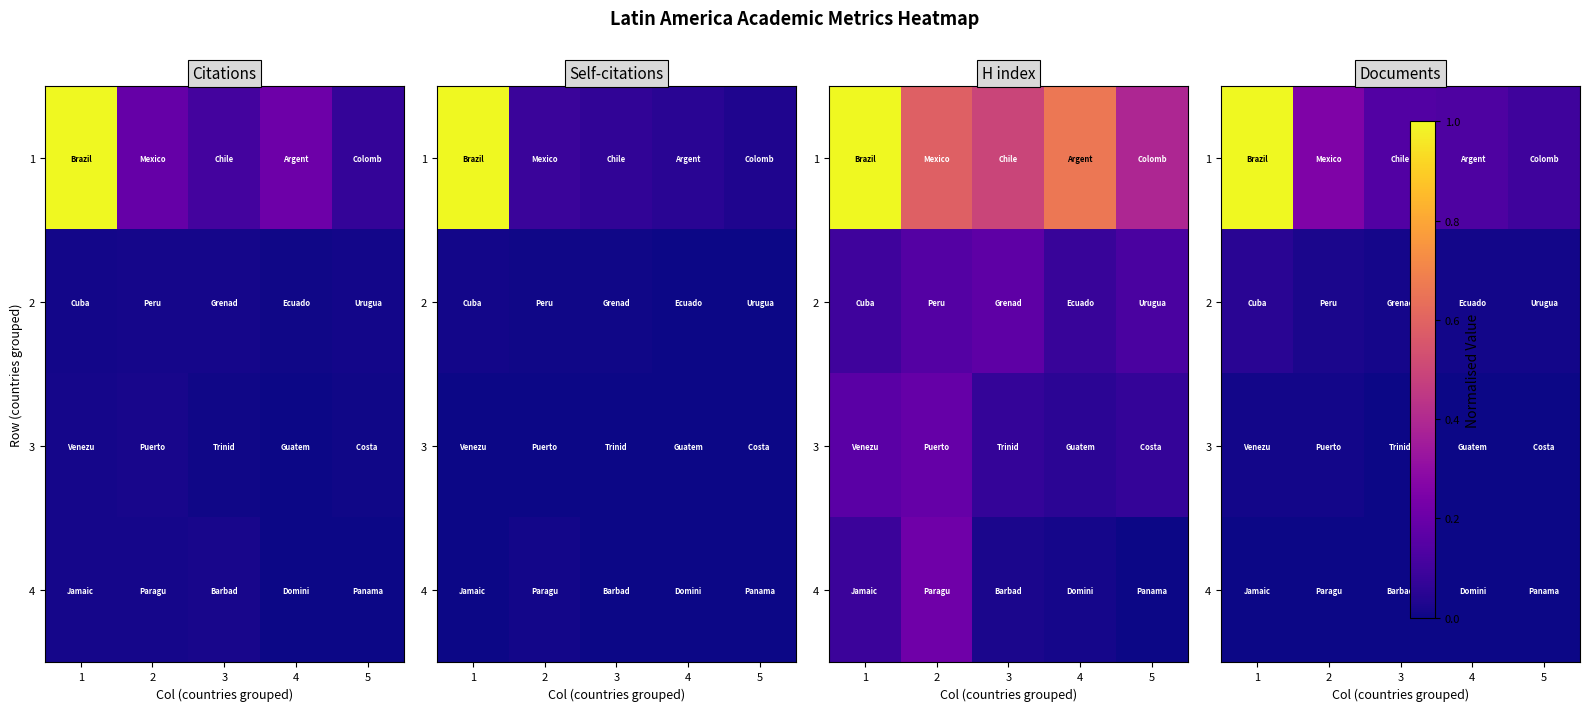

Between 3 and 5, which is larger?

3